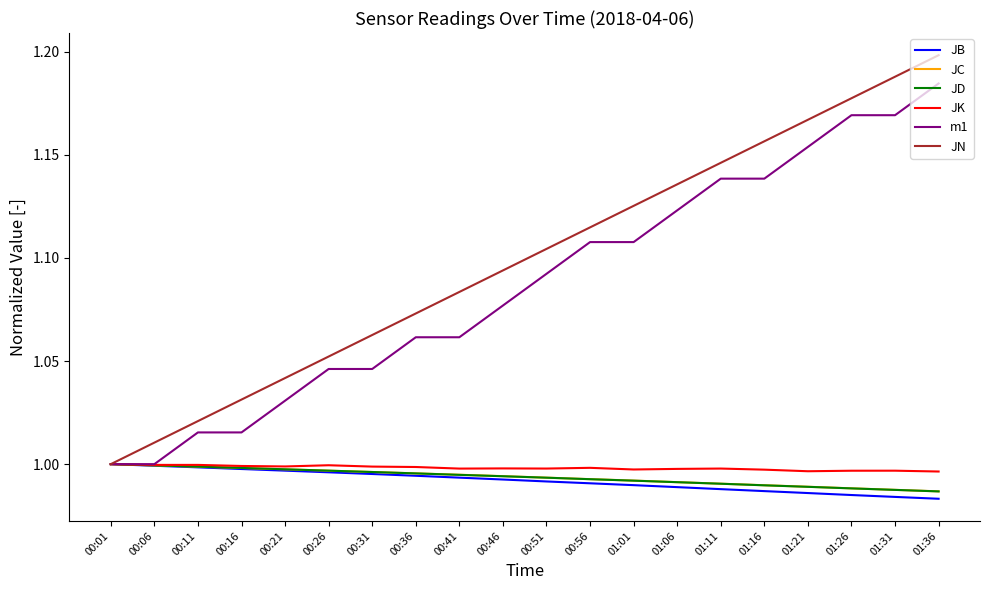

True or false: JD has a value of 0.6 at 01:01.

False